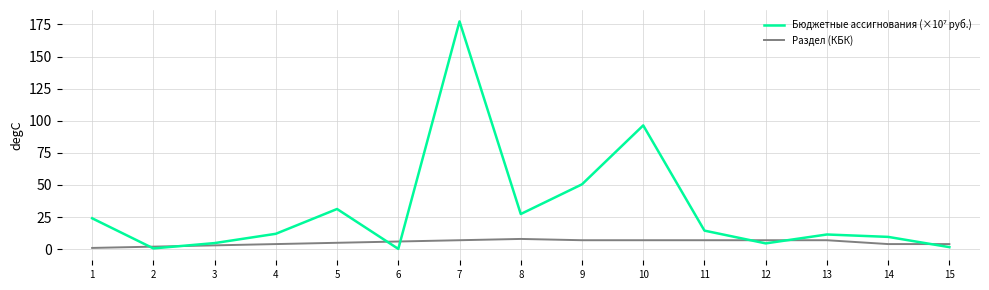

Which category has the highest value across all series?

7